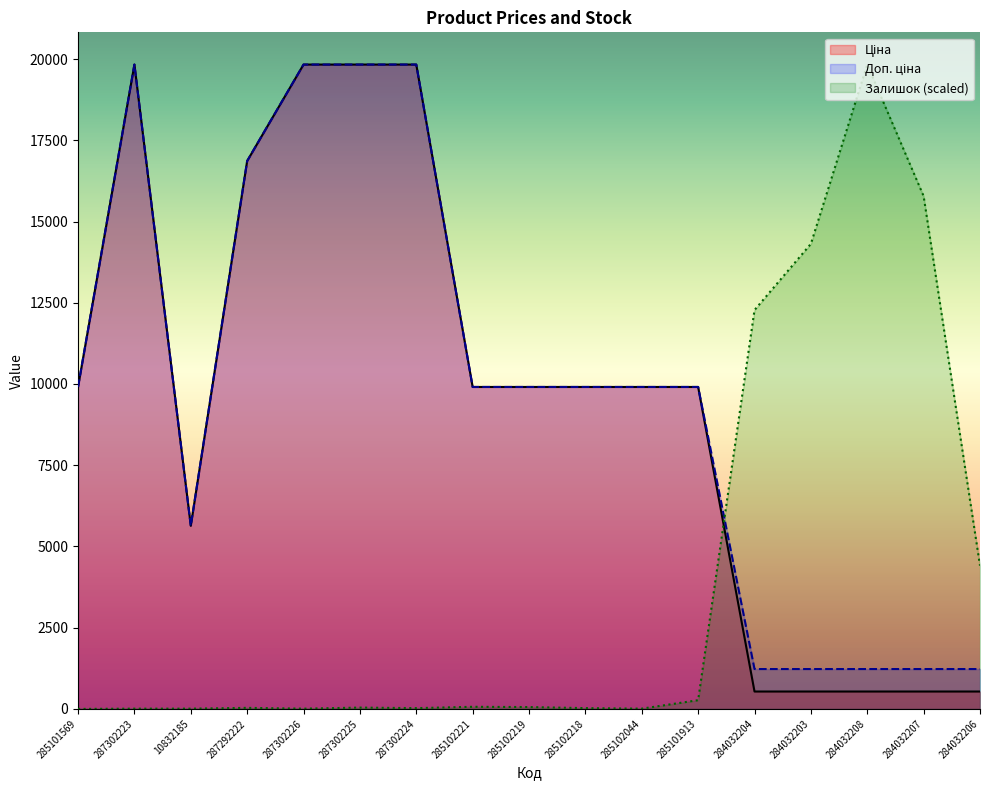

What is the difference between the Залишок values at 287292222 and 284032203?

14280.3